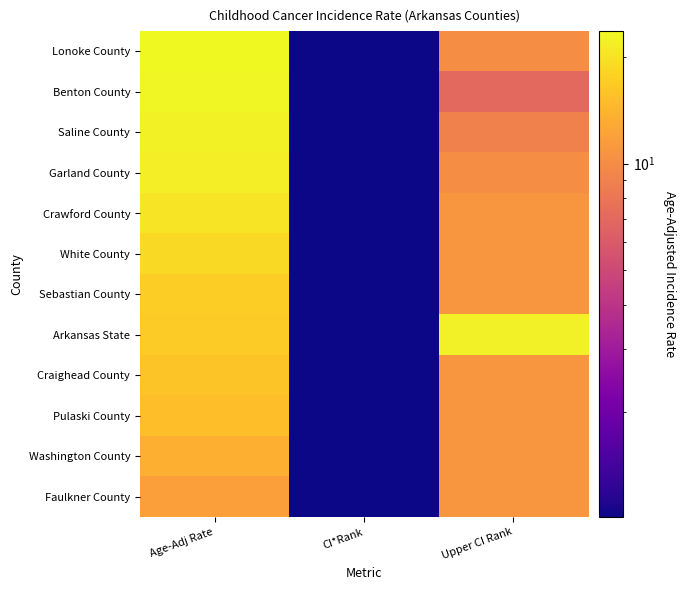

What is the total value across all series at CI*Rank?

12.0